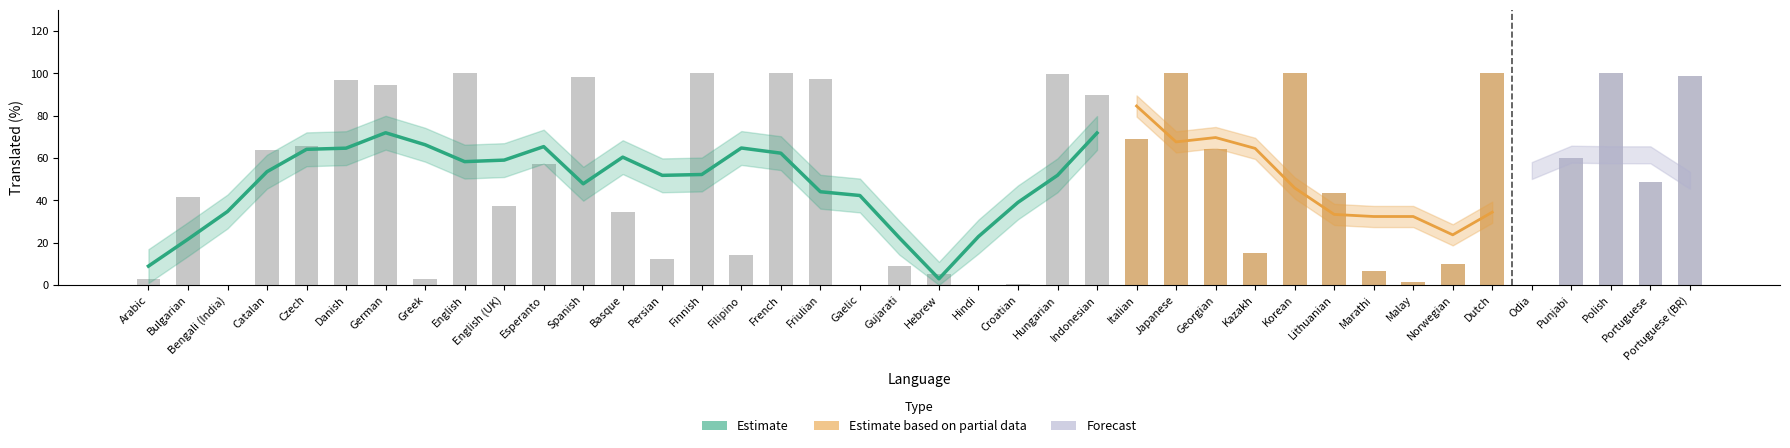

Which has a higher value, Arabic or Hebrew?

Hebrew